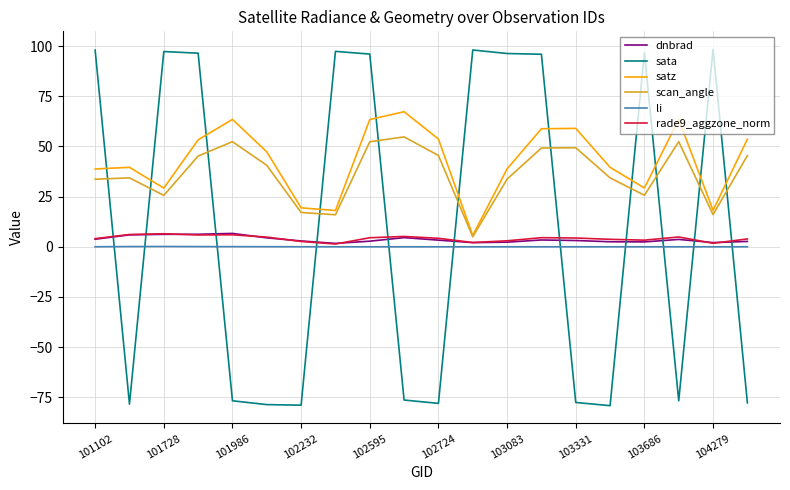

What is the highest value of the dnbrad series?

6.7